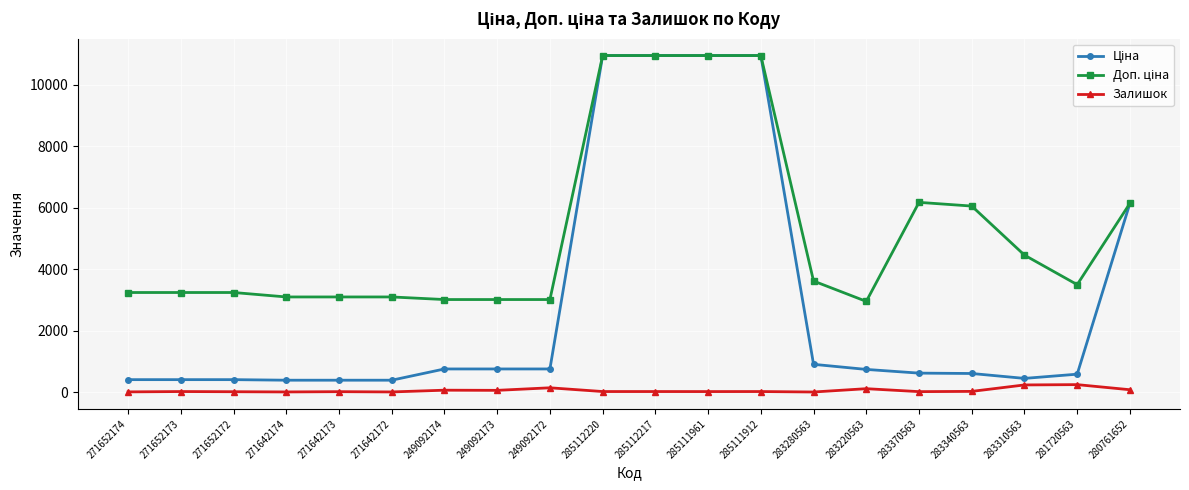

What is the total value across all series at 281720563?

4322.5